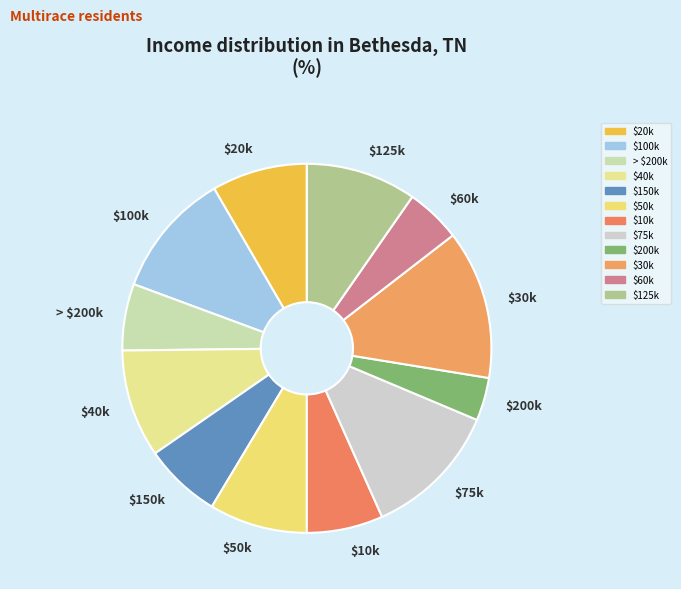

True or false: $200k accounts for 4% of the total.

True